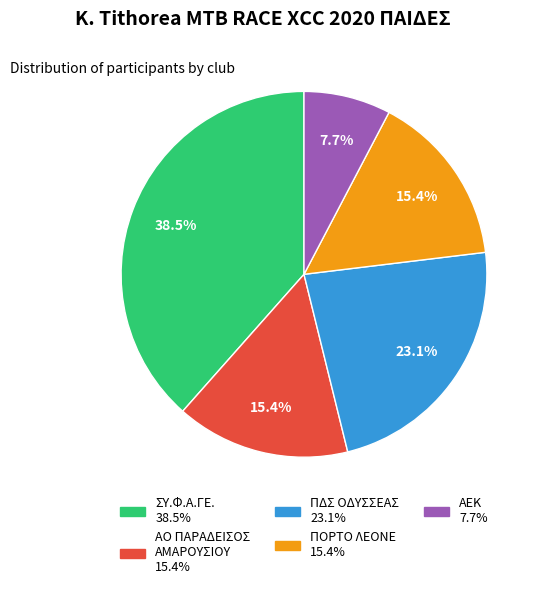

True or false: ΑΕΚ accounts for 8% of the total.

True